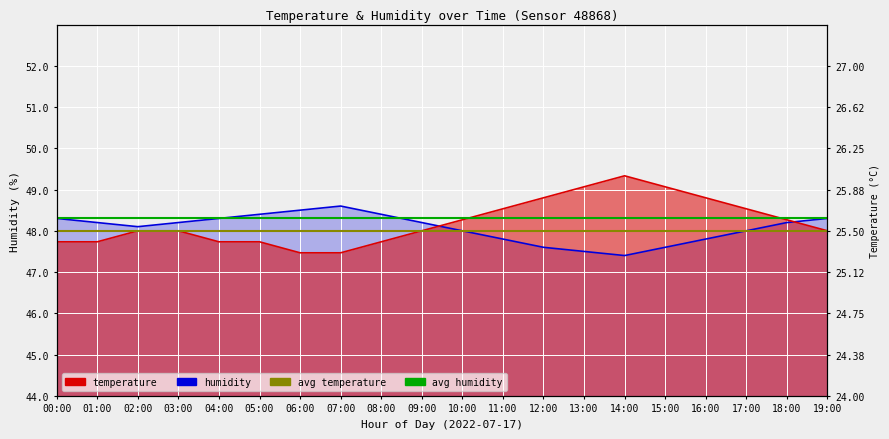

What is the label of the 2nd point from the right?

00:00